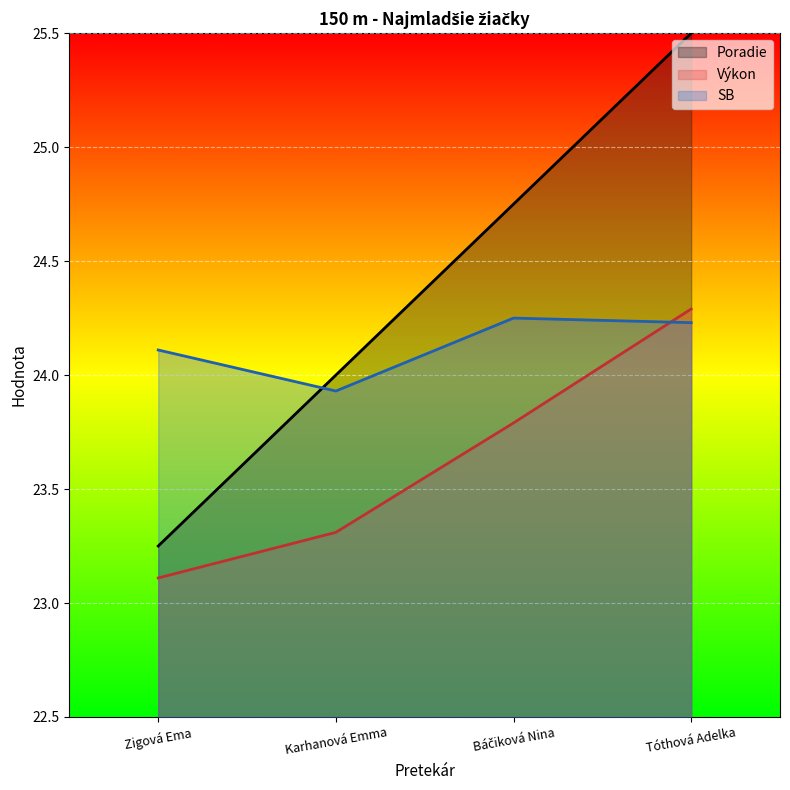

What position from the left is Báčiková Nina?

3